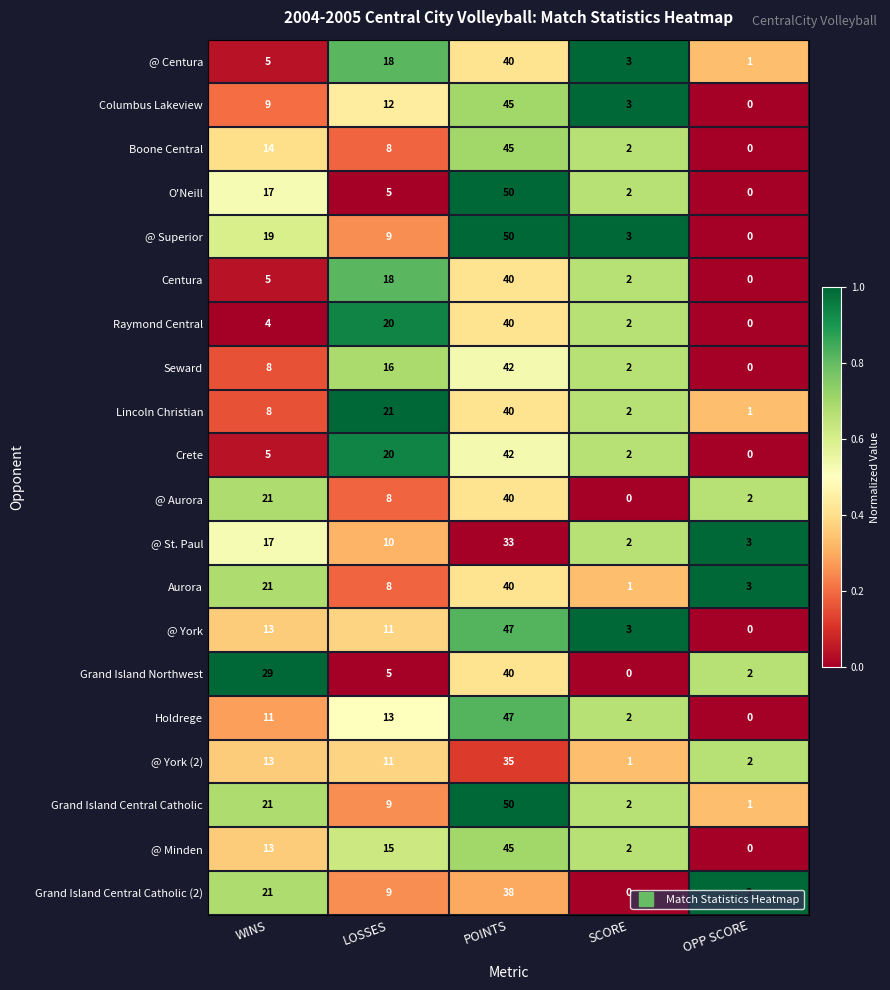

The value of Boone Central at OPP SCORE is 21. True or false?

False